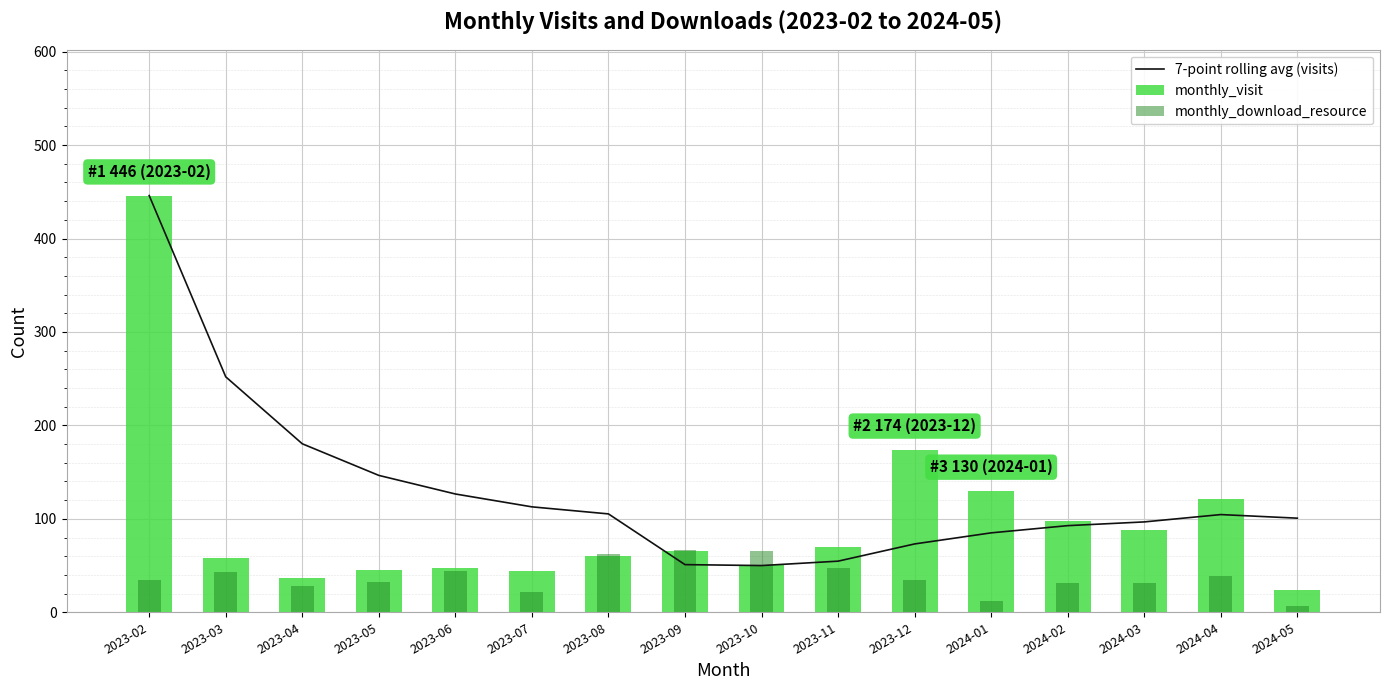

Which has a higher value, 2023-05 or 2023-08?

2023-05